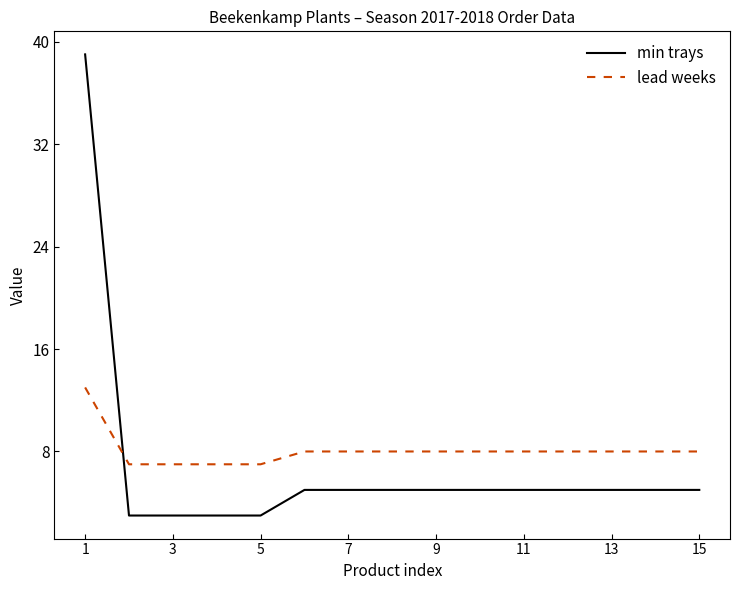

What is the difference between the maximum and minimum values in the min trays series?

36